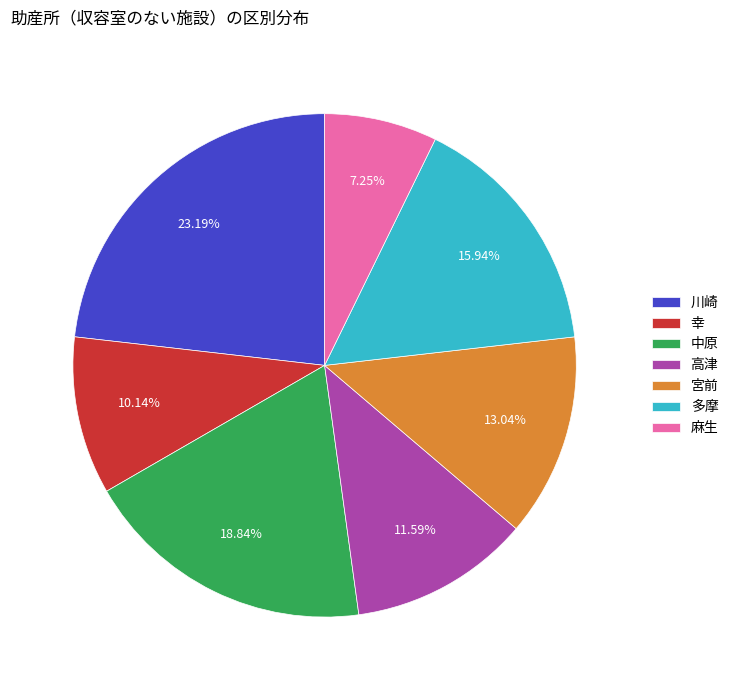

Is it true that 高津 is 1% of the pie?

False